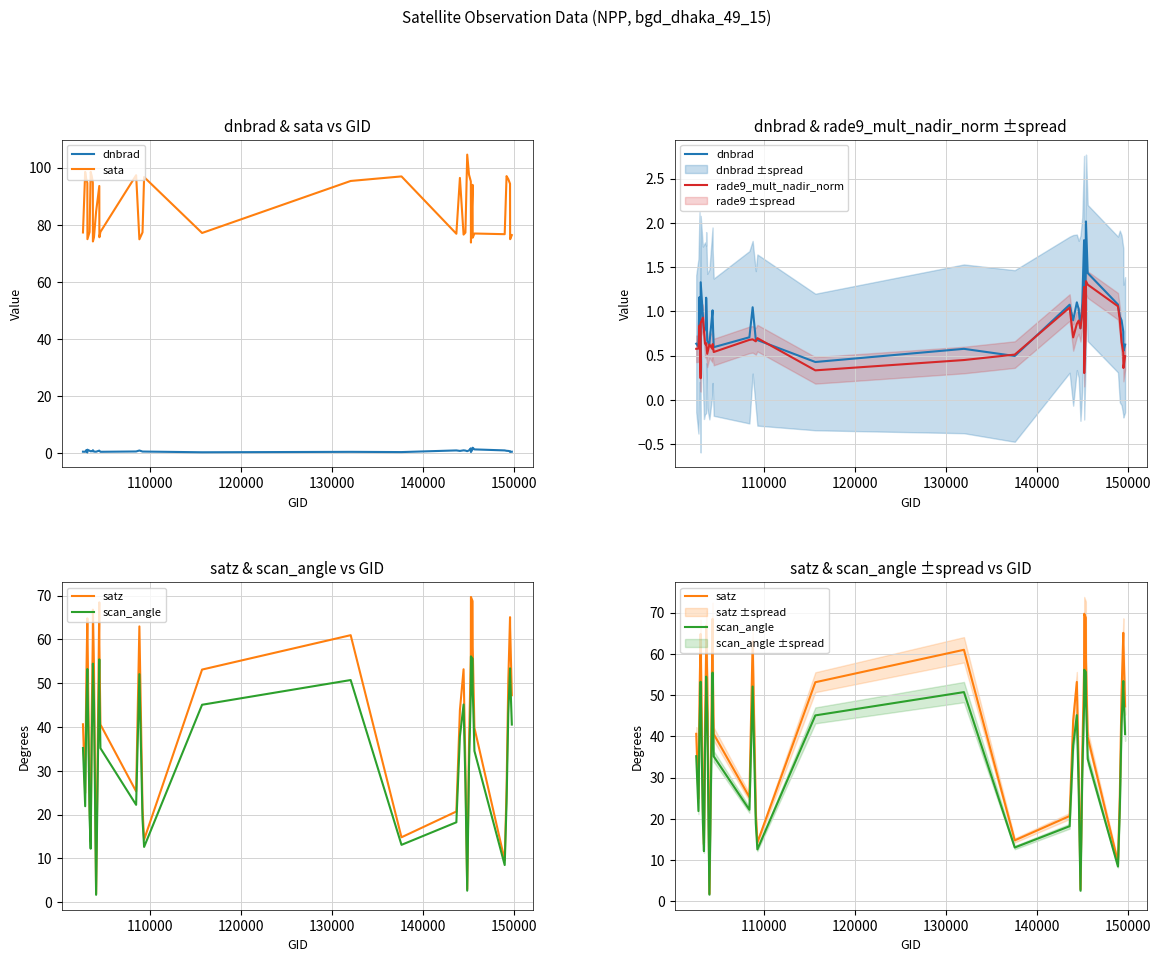

Which series has the largest range (max minus min)?

satz